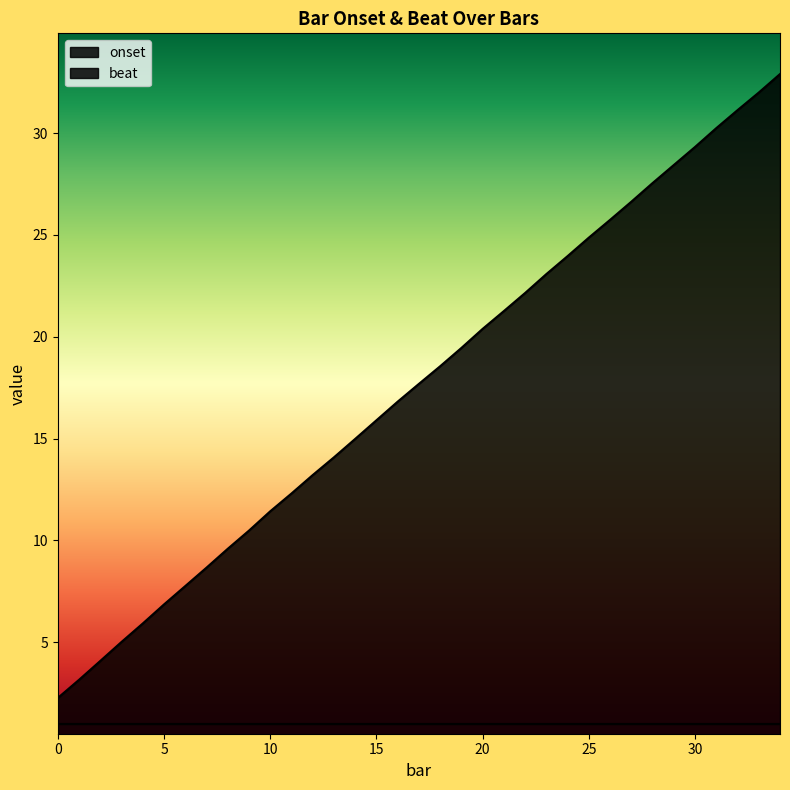

Which category has the highest value across all series?

34